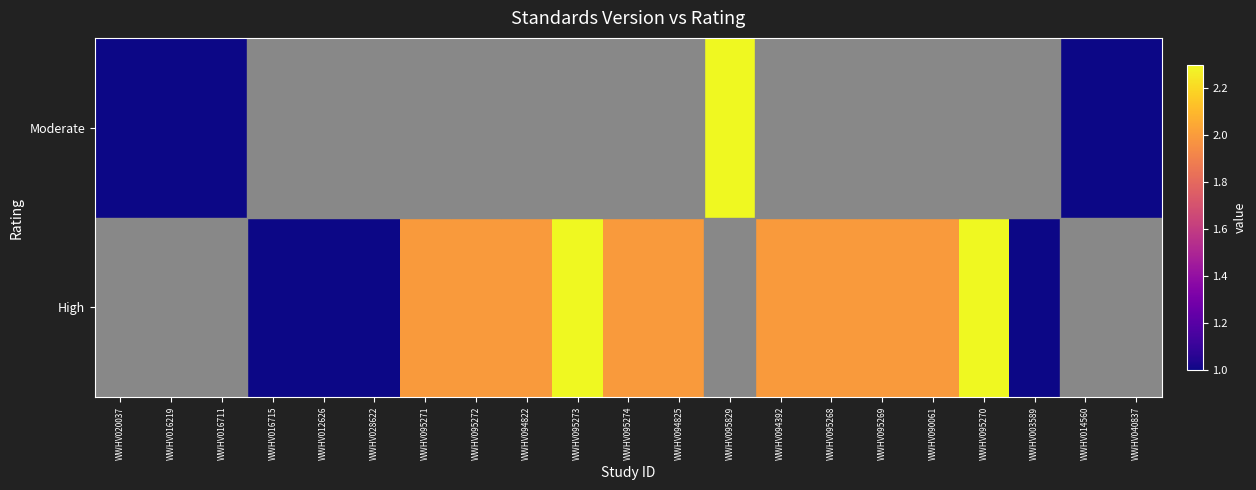

Reading left to right, what are all the values shown in this chart?

Moderate: WWHV020037=1.0	WWHV016219=1.0	WWHV016711=1.0	WWHV016715=1.0	WWHV012626=1.0	WWHV028622=1.0	WWHV095271=2.0	WWHV095272=2.0	WWHV094822=2.0	WWHV095273=2.3	WWHV095274=2.0	WWHV094825=2.0	WWHV095829=2.3	WWHV094392=2.0	WWHV095268=2.0	WWHV095269=2.0	WWHV090061=2.0	WWHV095270=2.3	WWHV003589=1.0	WWHV014560=1.0	WWHV040837=1.0
High: WWHV020037=1.0	WWHV016219=1.0	WWHV016711=1.0	WWHV016715=1.0	WWHV012626=1.0	WWHV028622=1.0	WWHV095271=2.0	WWHV095272=2.0	WWHV094822=2.0	WWHV095273=2.3	WWHV095274=2.0	WWHV094825=2.0	WWHV095829=2.3	WWHV094392=2.0	WWHV095268=2.0	WWHV095269=2.0	WWHV090061=2.0	WWHV095270=2.3	WWHV003589=1.0	WWHV014560=1.0	WWHV040837=1.0